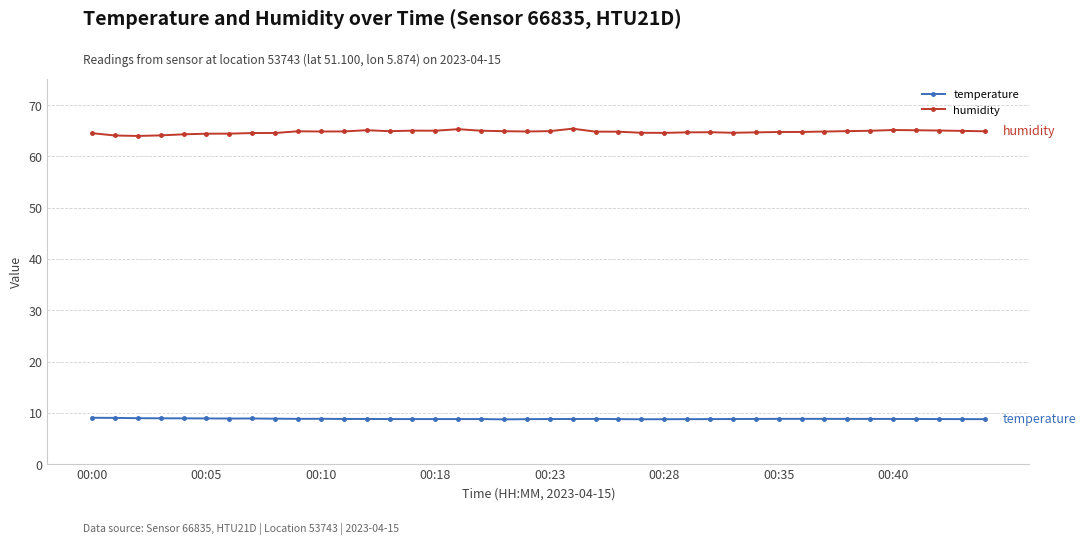

What is the value of the temperature point at the 19th from the left?

8.7